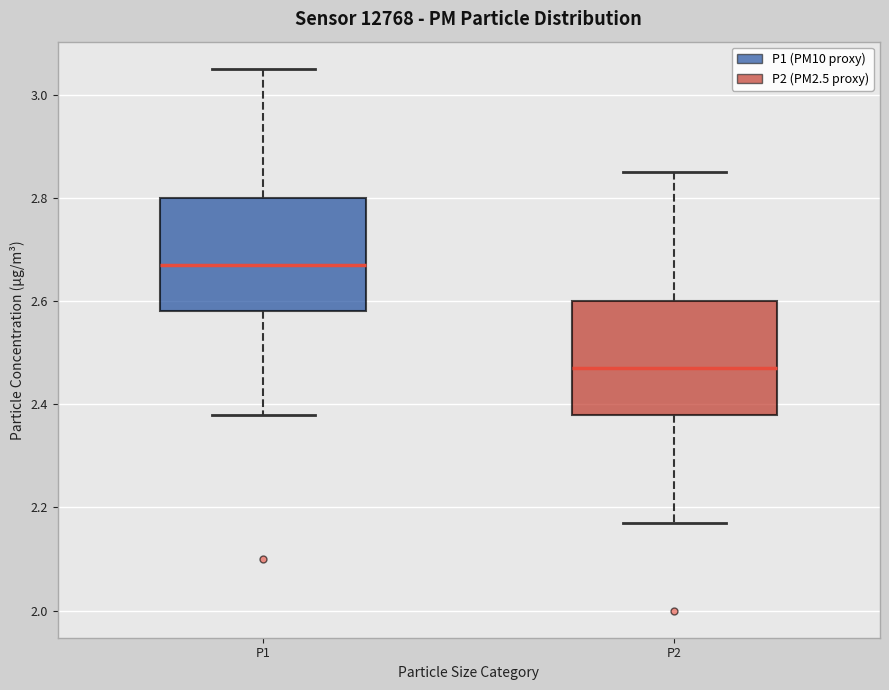

Reading left to right, transcribe this box plot: for each box, give where its median line is, the range the box spans, and where its two whiskers end, as read against the y-axis. The values are not printed on the chart, so give them approximately, as read against the axis.

P1: median 2.68, box 2.58 to 2.80, whiskers 2.38 to 3.06
P2: median 2.48, box 2.38 to 2.60, whiskers 2.18 to 2.86